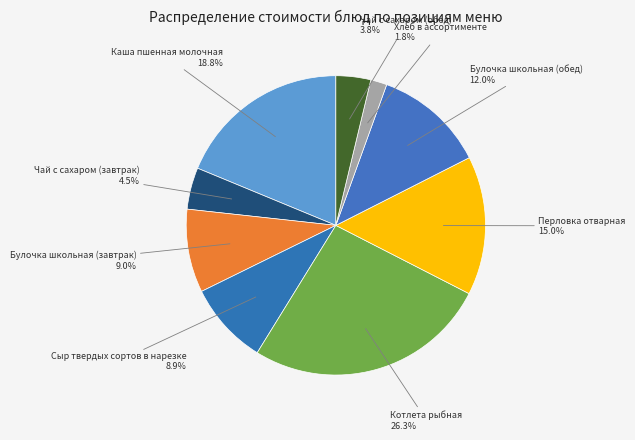

How many segments does this pie chart have?

9